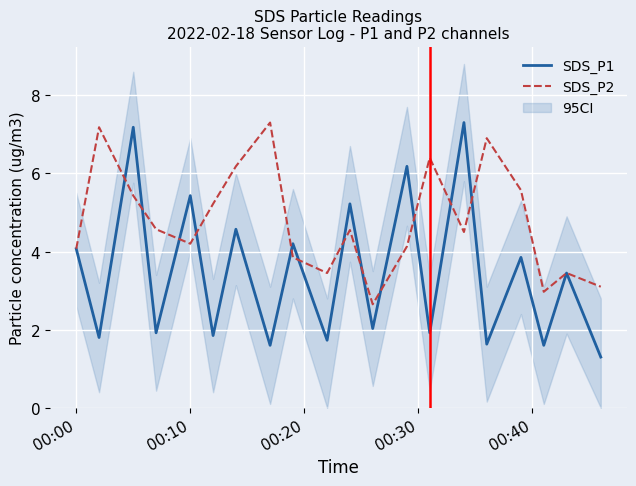

What is the total value across all series at 2022-02-18 00:31?

8.3